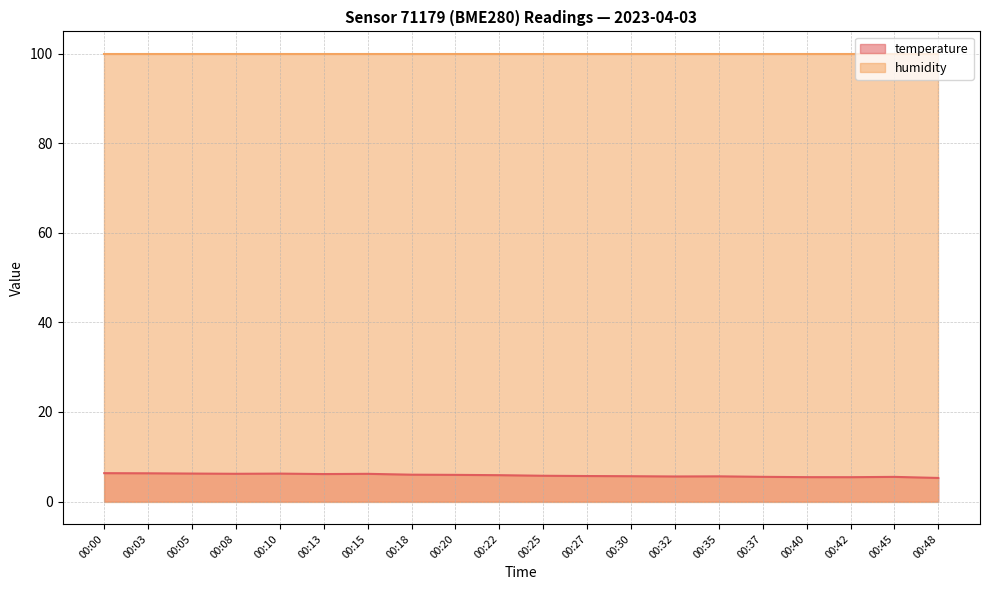

What is the minimum value shown in the chart?

5.3